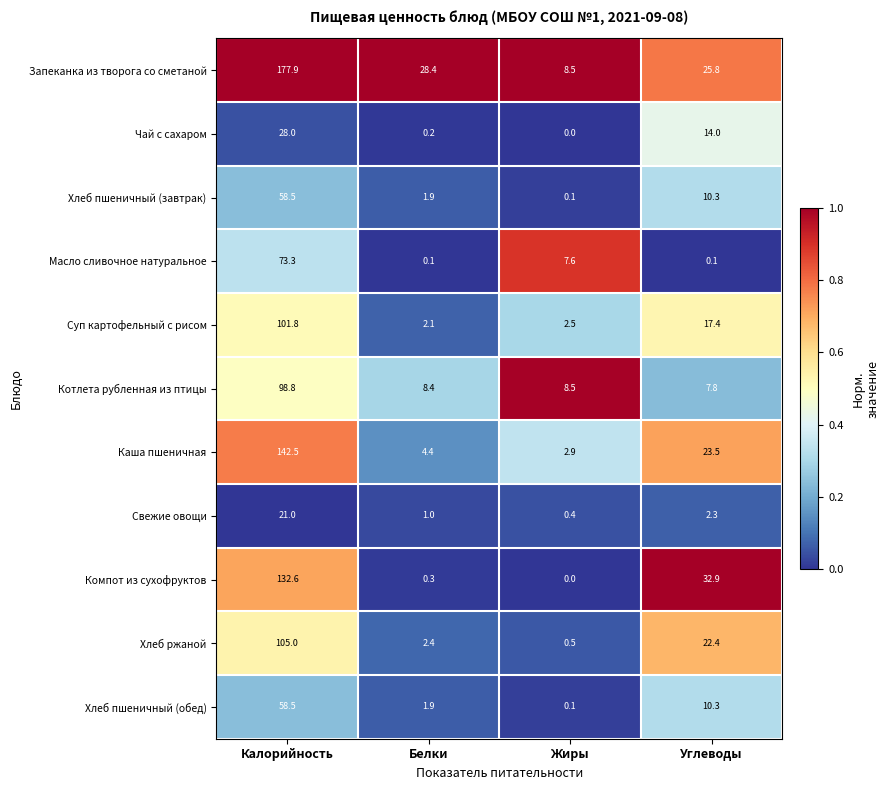

The Хлеб пшеничный (обед) series shows 7.2 at Углеводы. True or false?

False